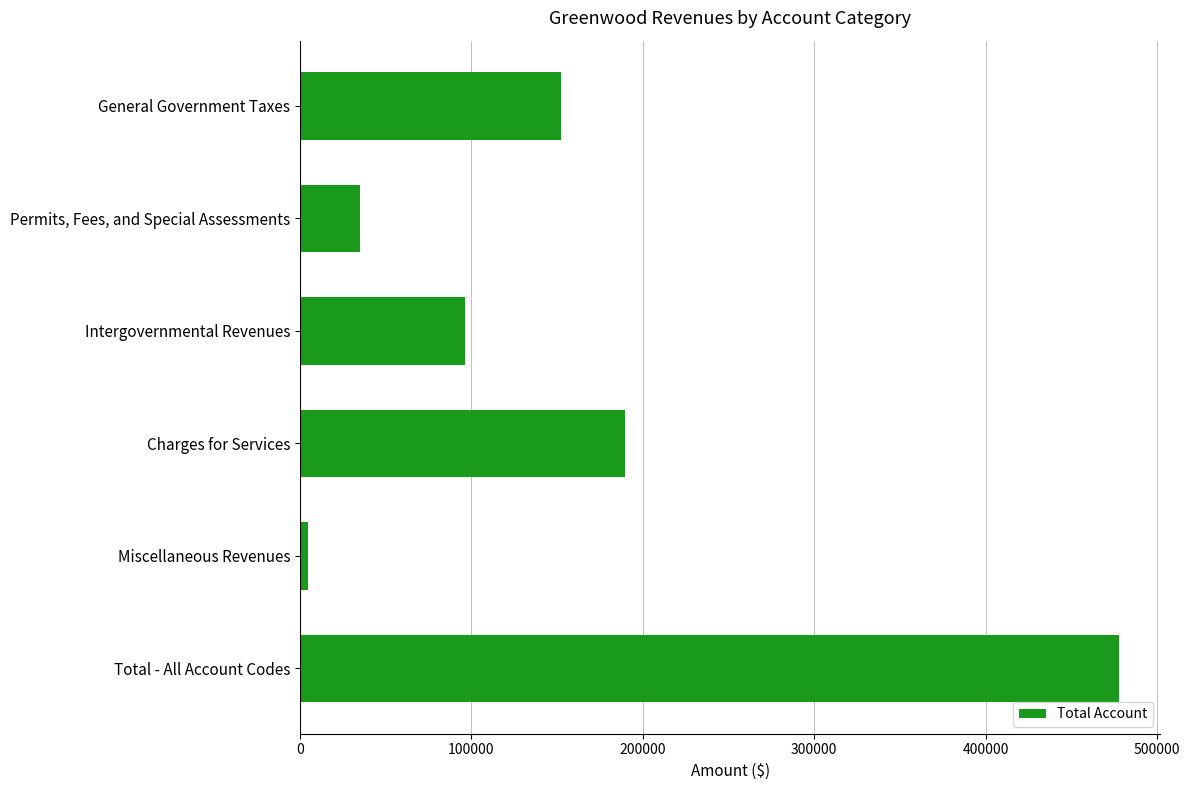

Are the bars grouped side by side (vs. stacked)?

No